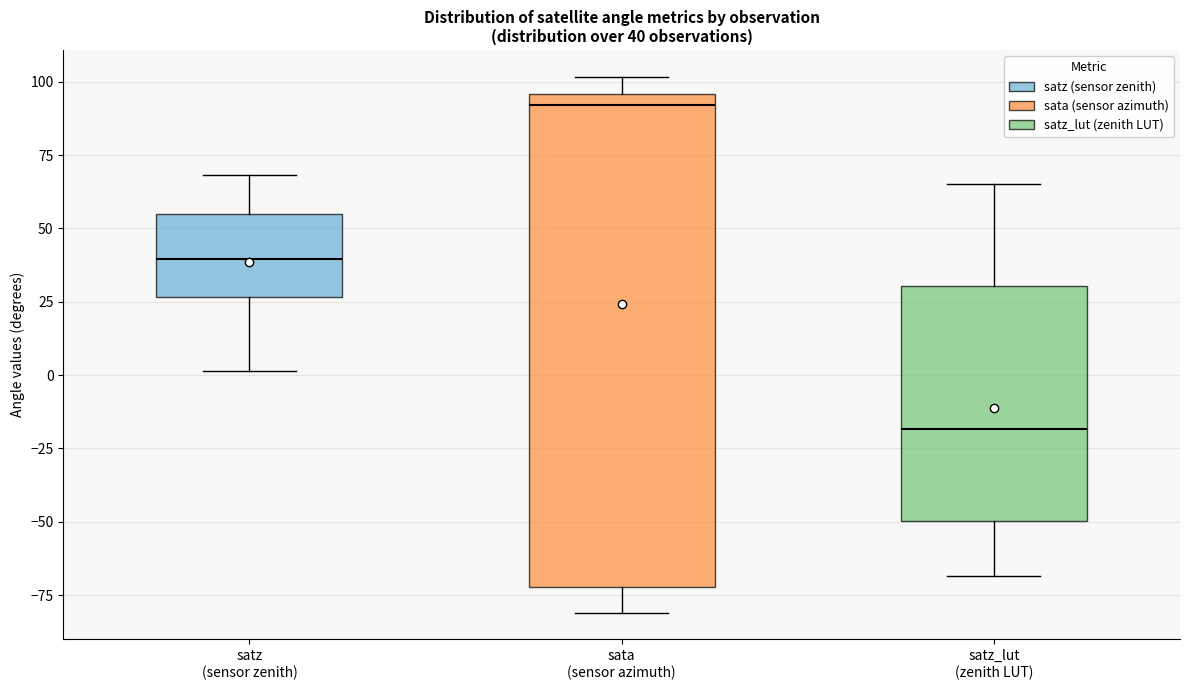

Which box's median line is the lowest?

satz_lut (zenith LUT)